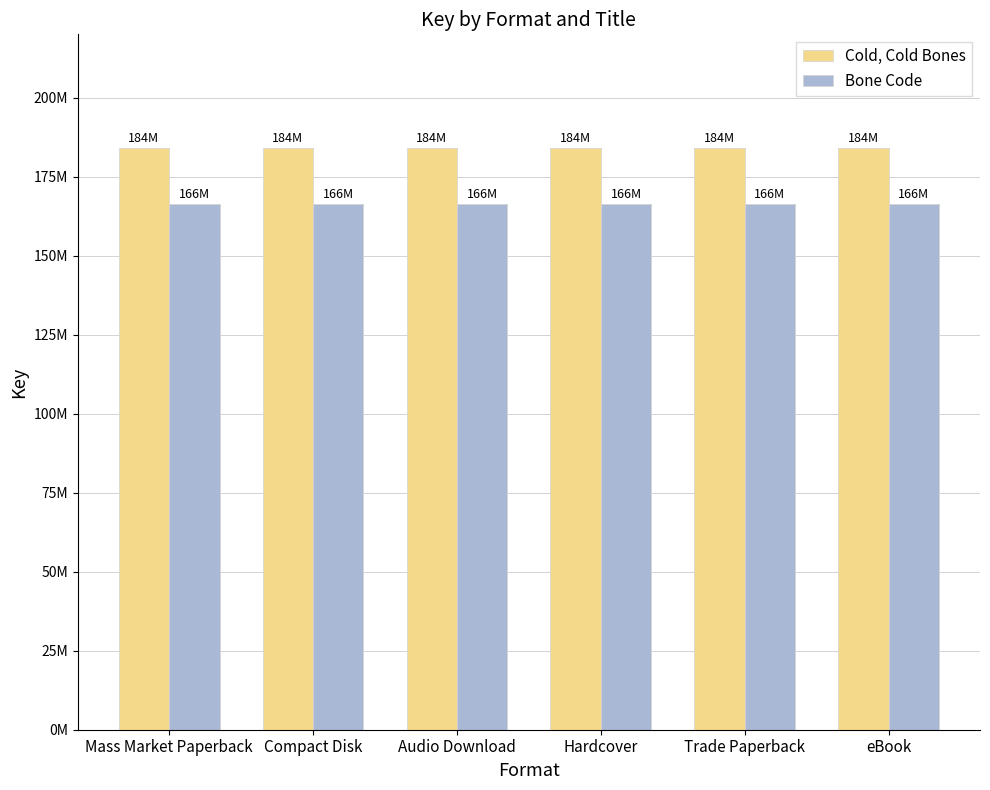

What is the label of the 1st bar from the left?

Mass Market Paperback